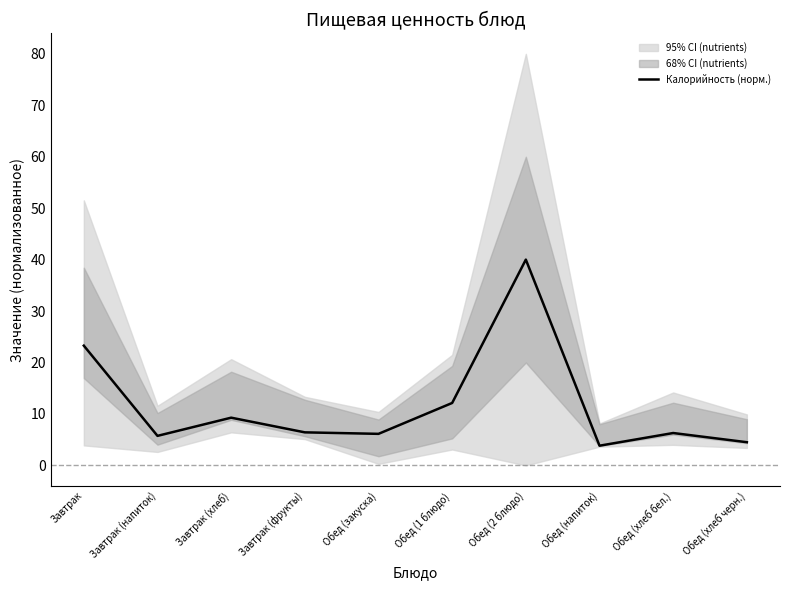

What is the label of the 9th point from the left?

Обед (хлеб бел.)